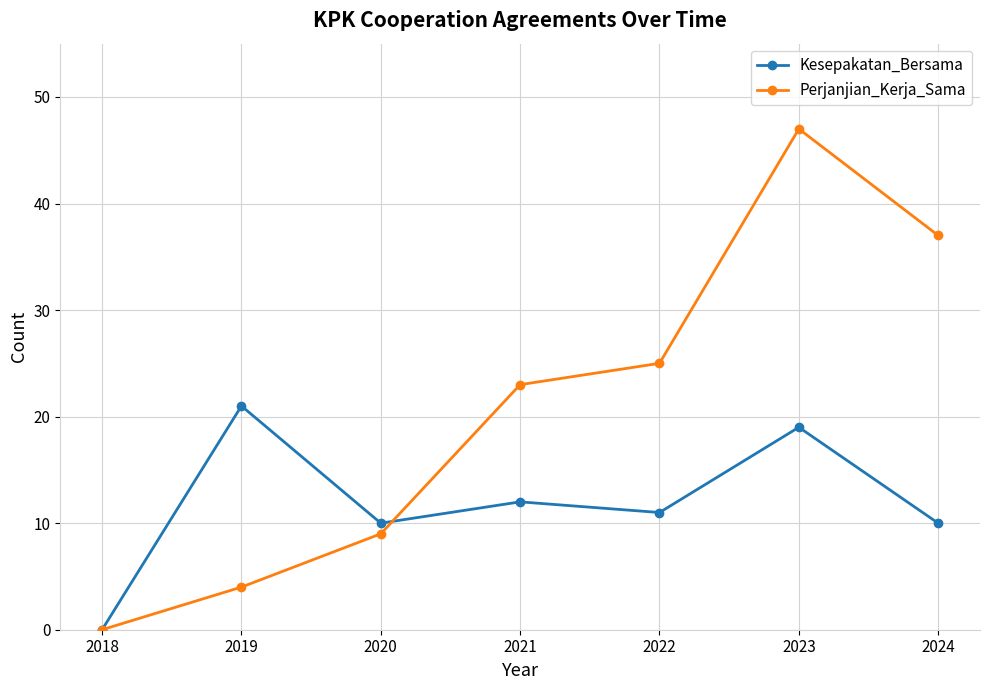

How many interior local valleys does the Kesepakatan_Bersama series have?

2